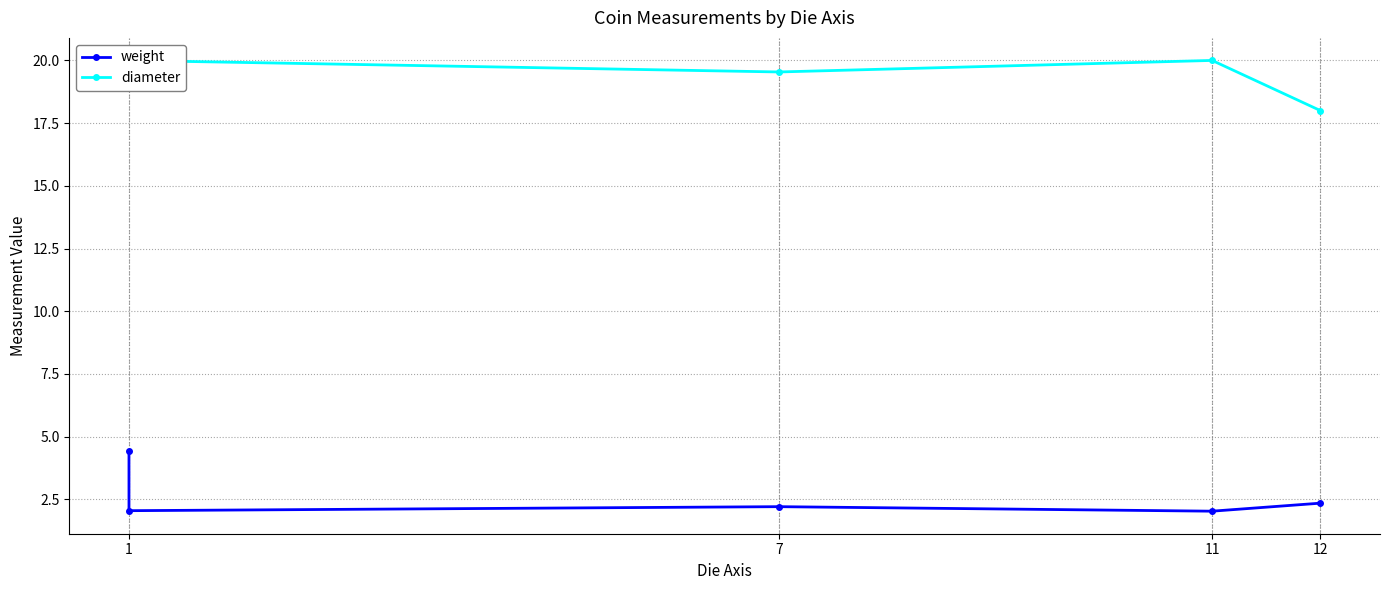

What is the highest value of the diameter series?

20.0